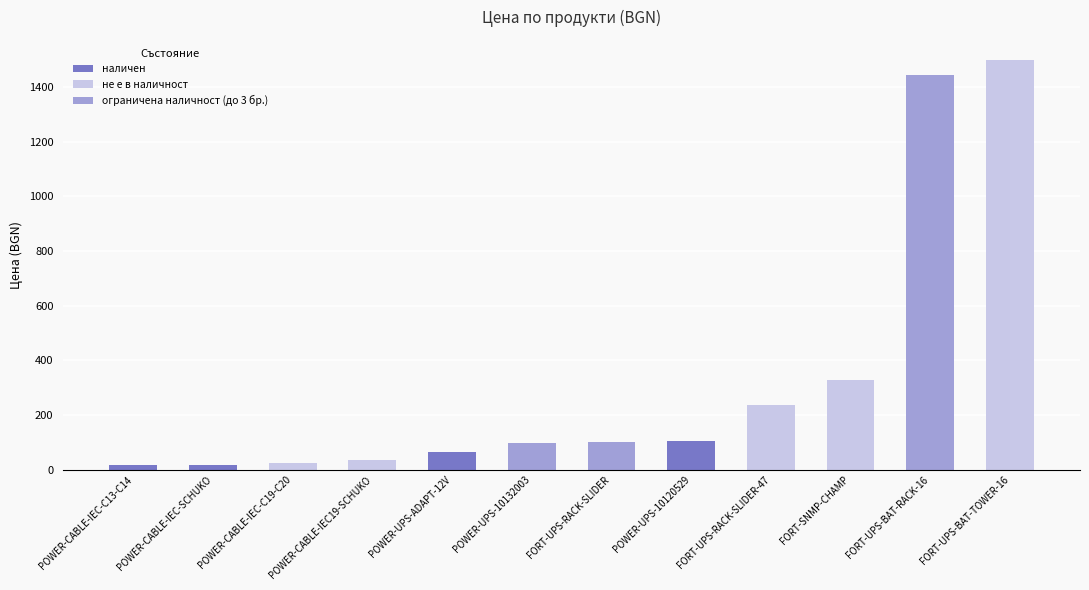

At which label does the data first exceed 100?

FORT-UPS-RACK-SLIDER